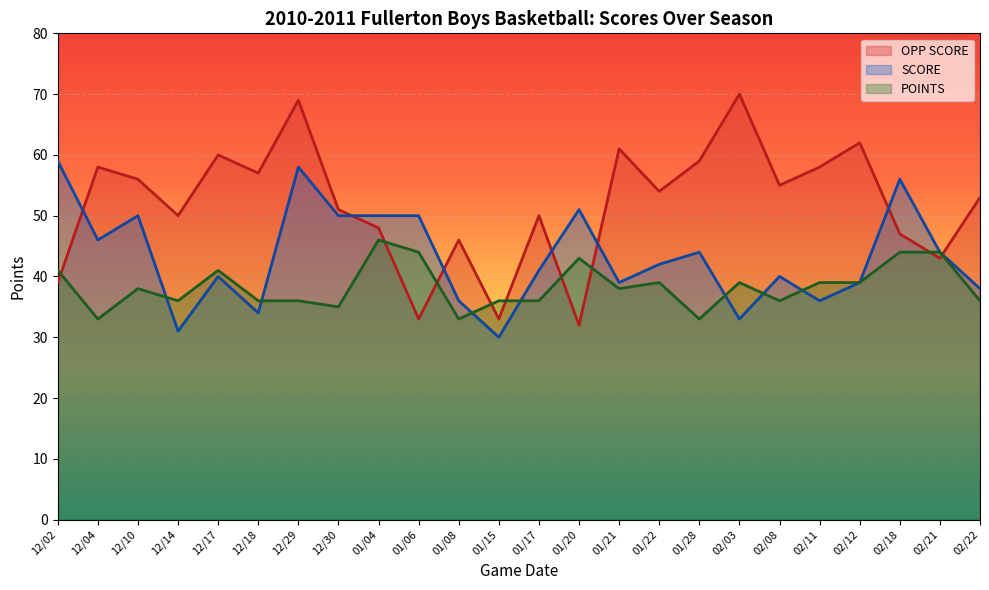

Count the number of data series in this chart.

3